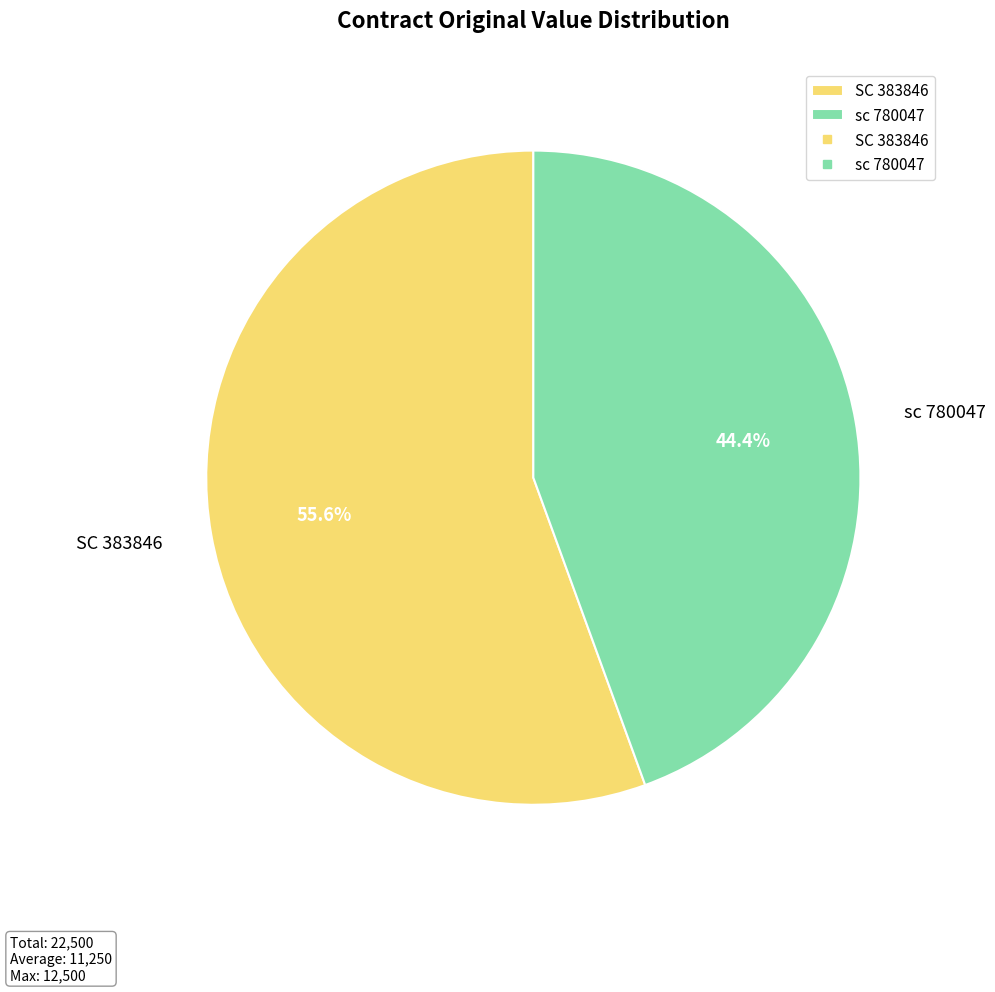

Combined, do sc 780047 and SC 383846 account for over 50%?

Yes